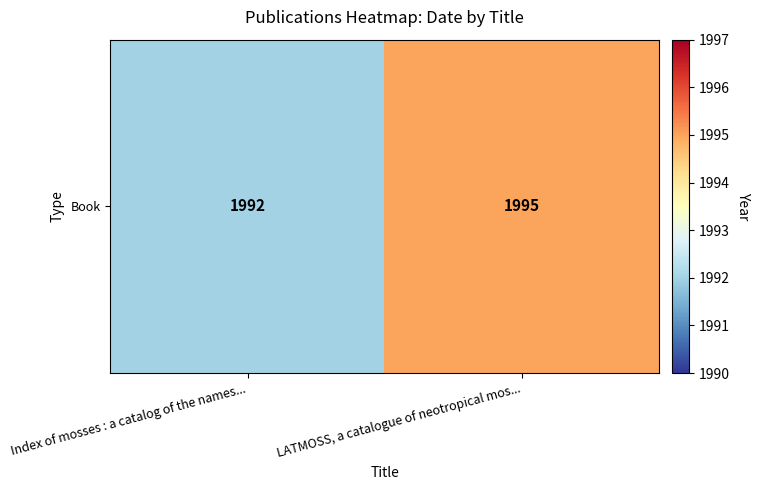

Is it true that the value at LATMOSS, a catalogue of neotropical mos... is 1995?

True